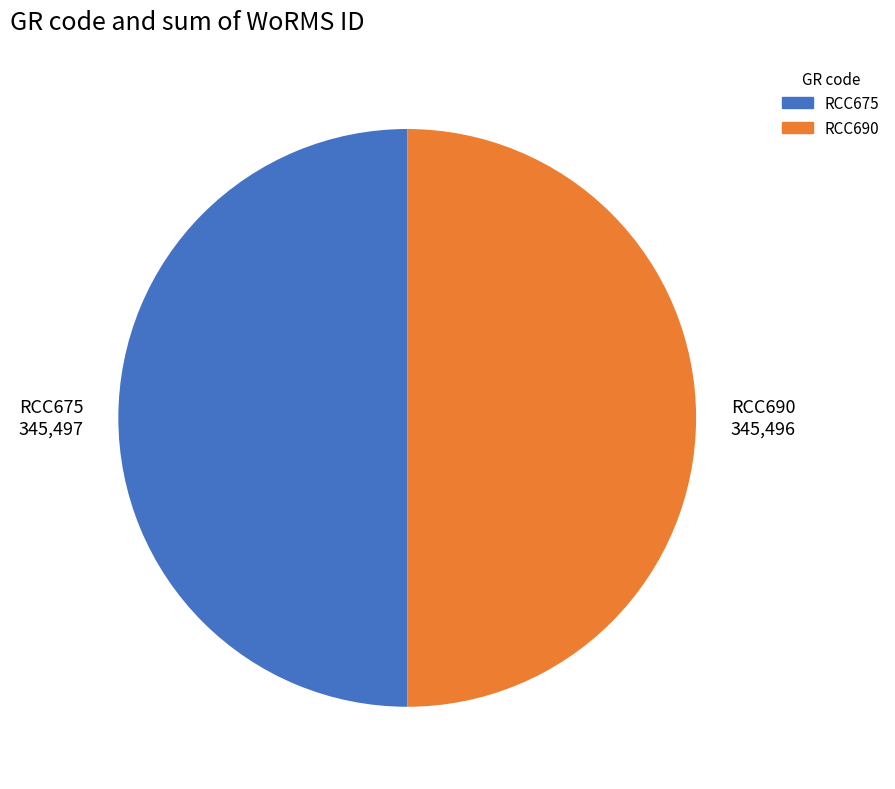

Approximately how many times larger is the value at RCC690 345,496 compared to RCC675 345,497?

1.0